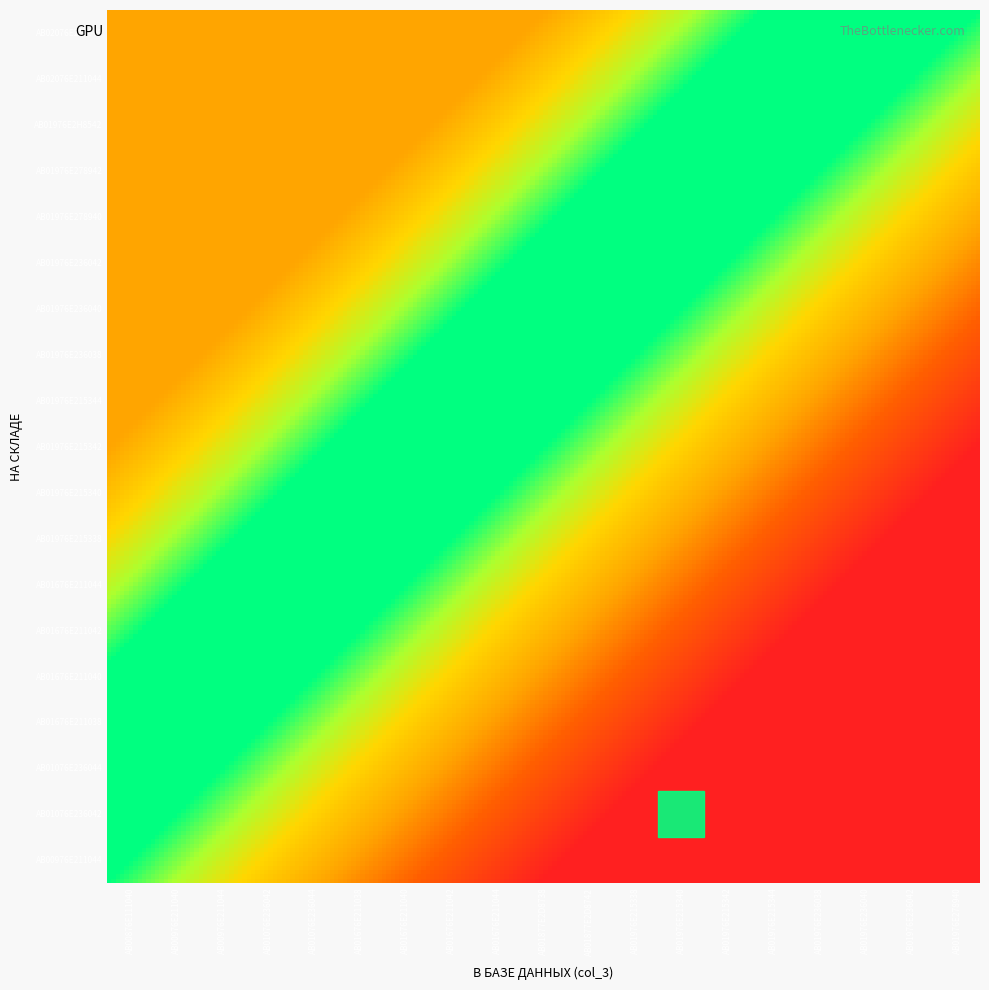

At how many categories does at least one series exceed 0?

3